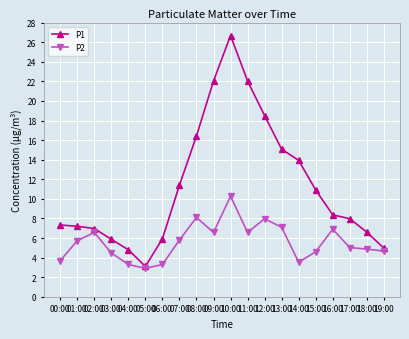

What are all the series names shown in the legend?

P1, P2